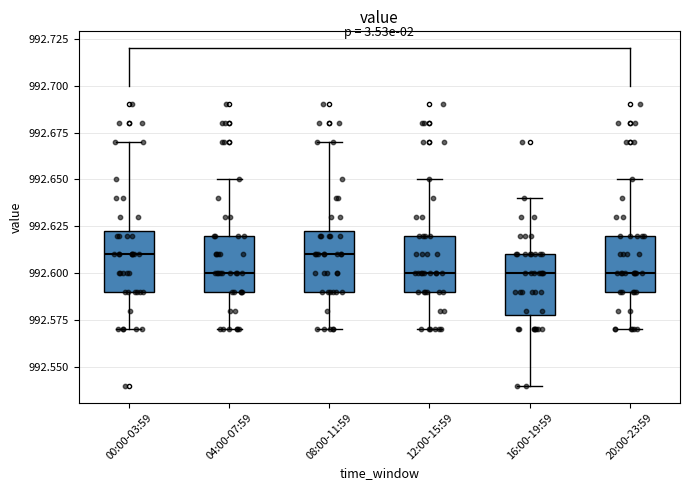

Where does the median line of the box for 04:00-07:59 sit on the y-axis? The values are not printed on the chart, so give them approximately, as read against the axis.

992.600